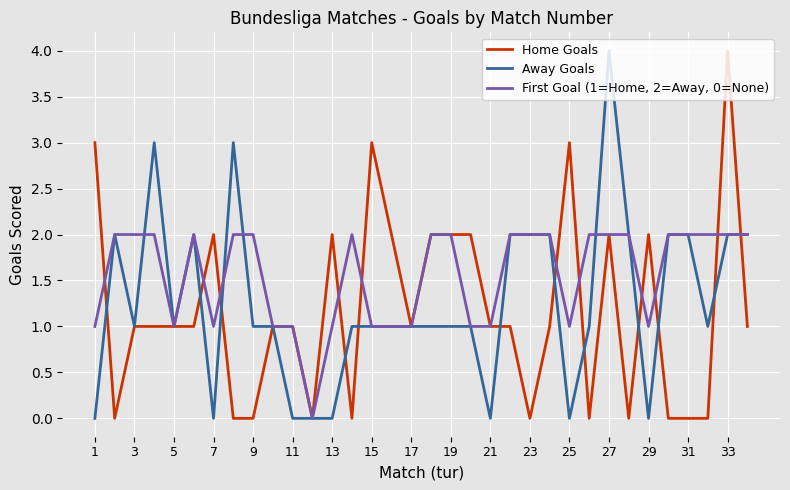

Which series has the largest total across all categories?

First Goal (1=Home, 2=Away, 0=None)